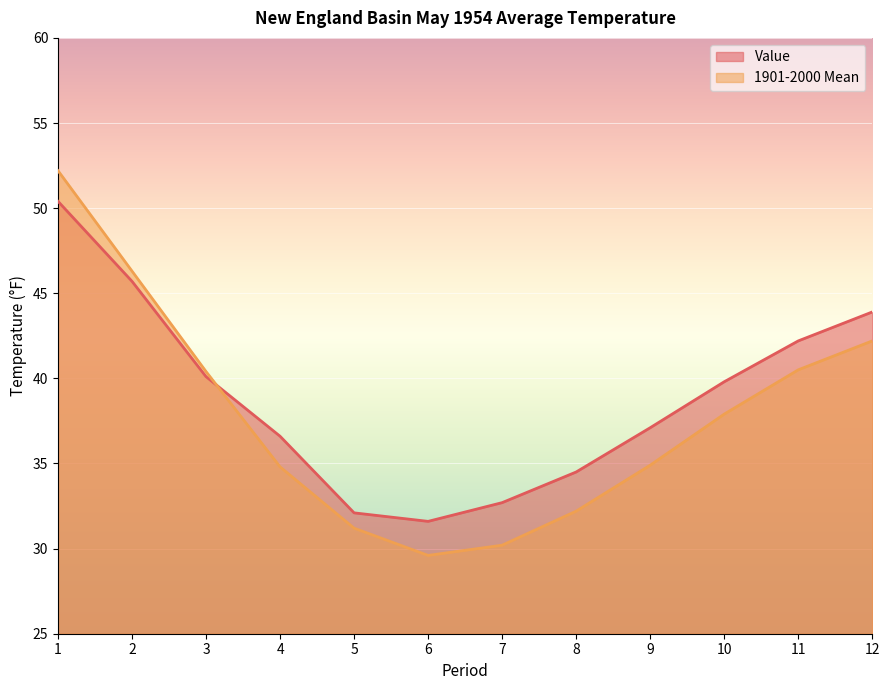

How many values in the Value series exceed 39?

6